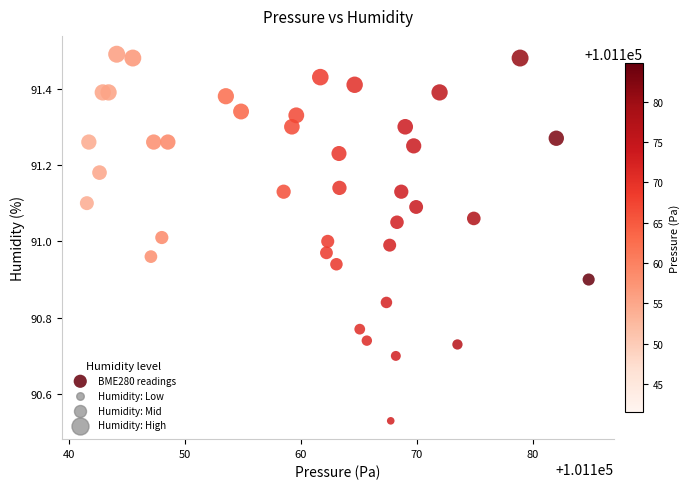

What is the range of Y values (max minus min)?

1.0